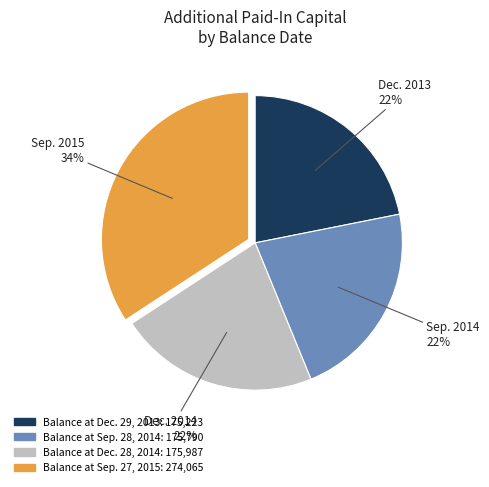

Is it true that Balance at Sep. 27, 2015 is 34% of the pie?

True